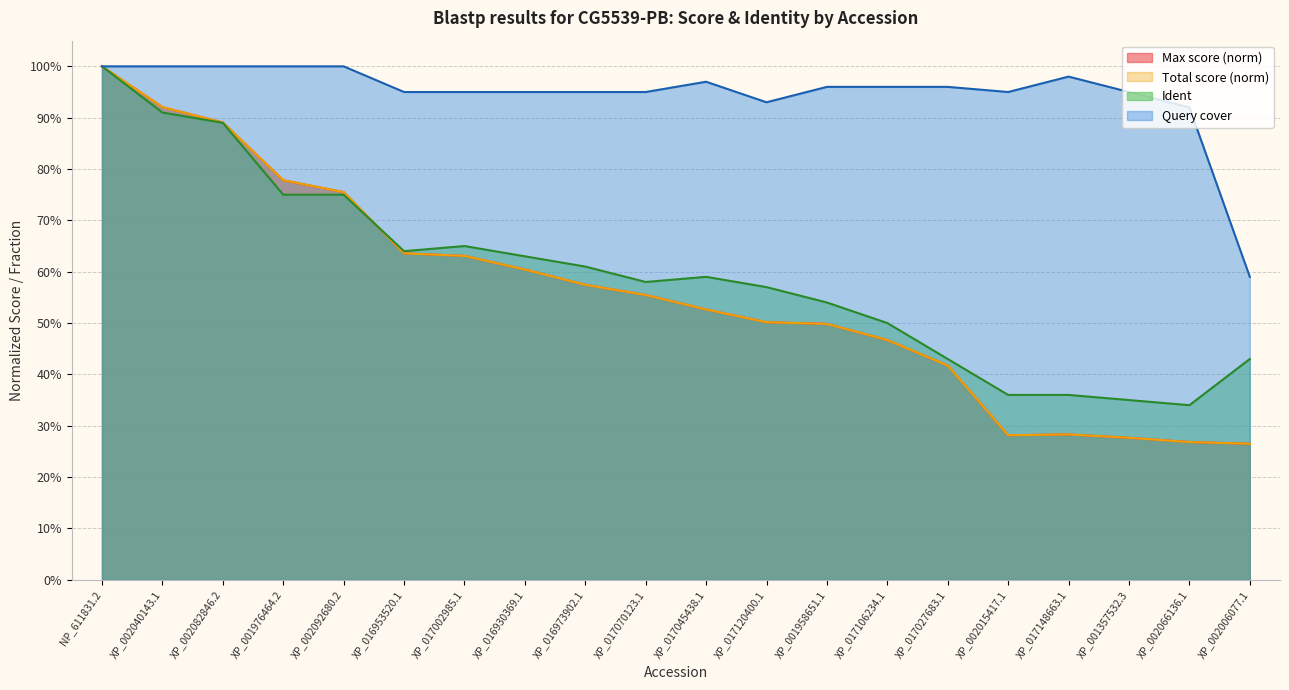

Which category has the lowest value across all series?

XP_002006077.1